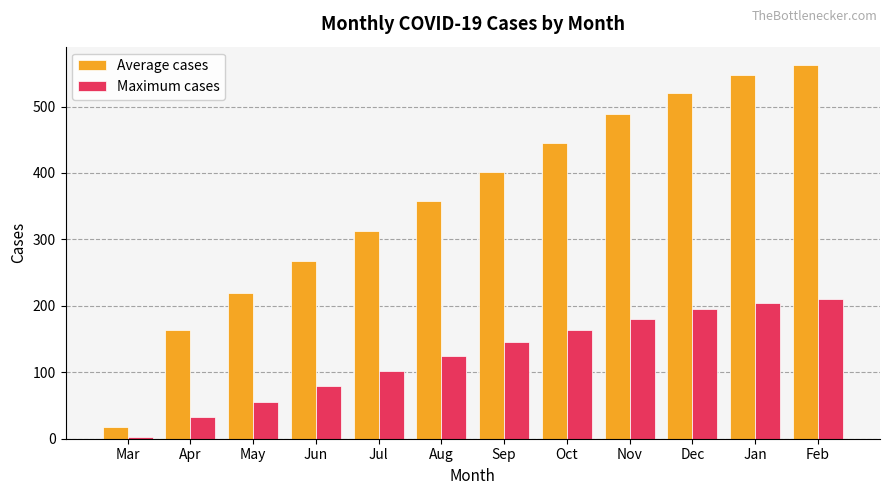

Which category has the lowest value in the Average cases series?

Mar